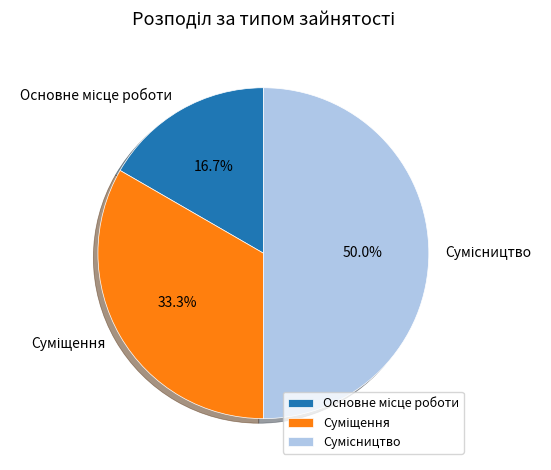

How many slices are in this pie chart?

3